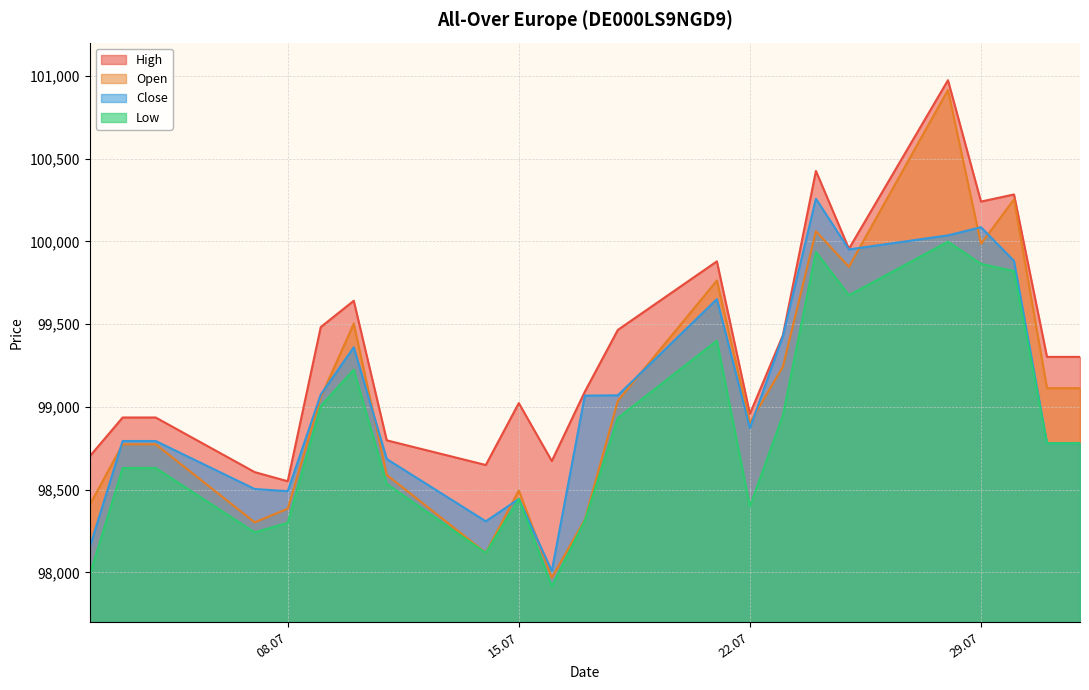

What is the label of the 17th point from the right?

10.07.2025